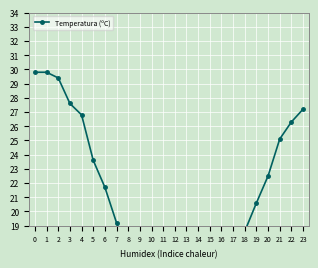

At which category does the data reach its first local valley?

11